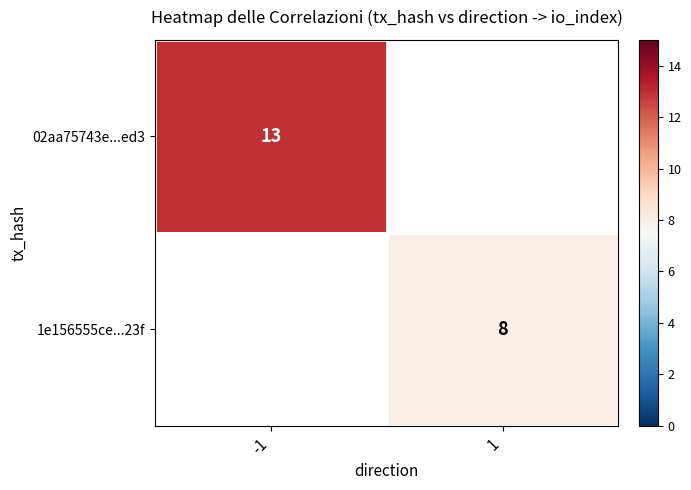

What is the greatest value displayed?

13.0